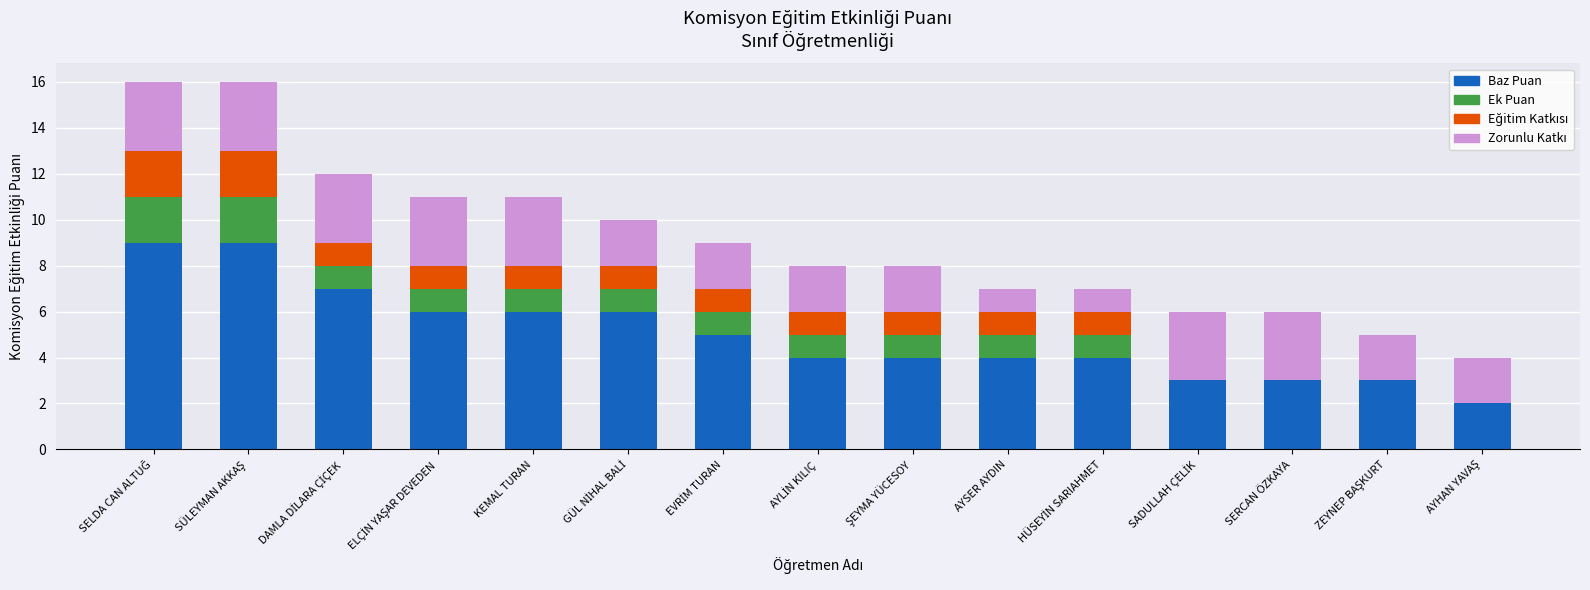

What is the highest value of the Baz Puan series?

9